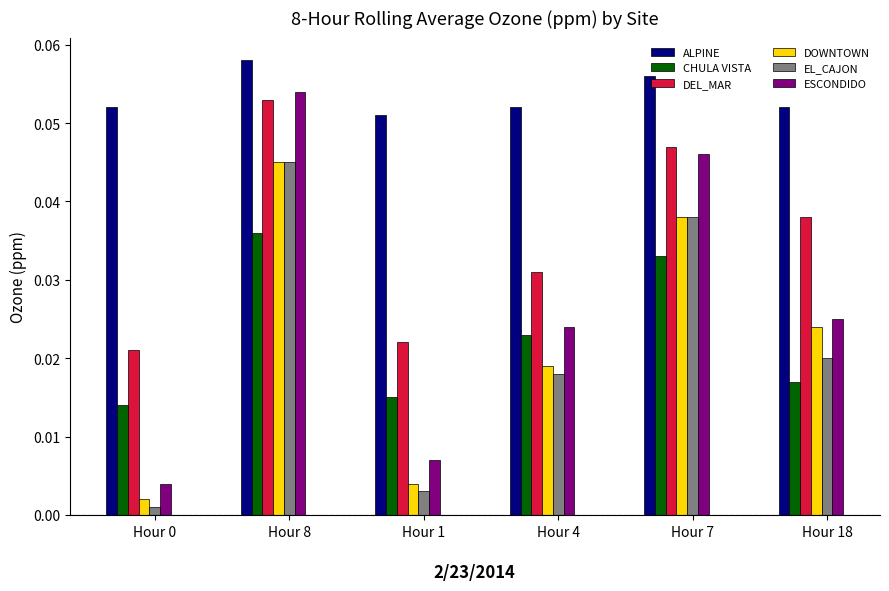

Which series has the largest total across all categories?

ALPINE